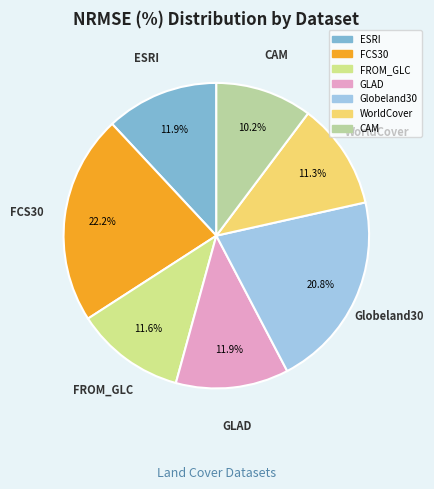

What is the ratio of the value at CAM to the value at FCS30?

0.5